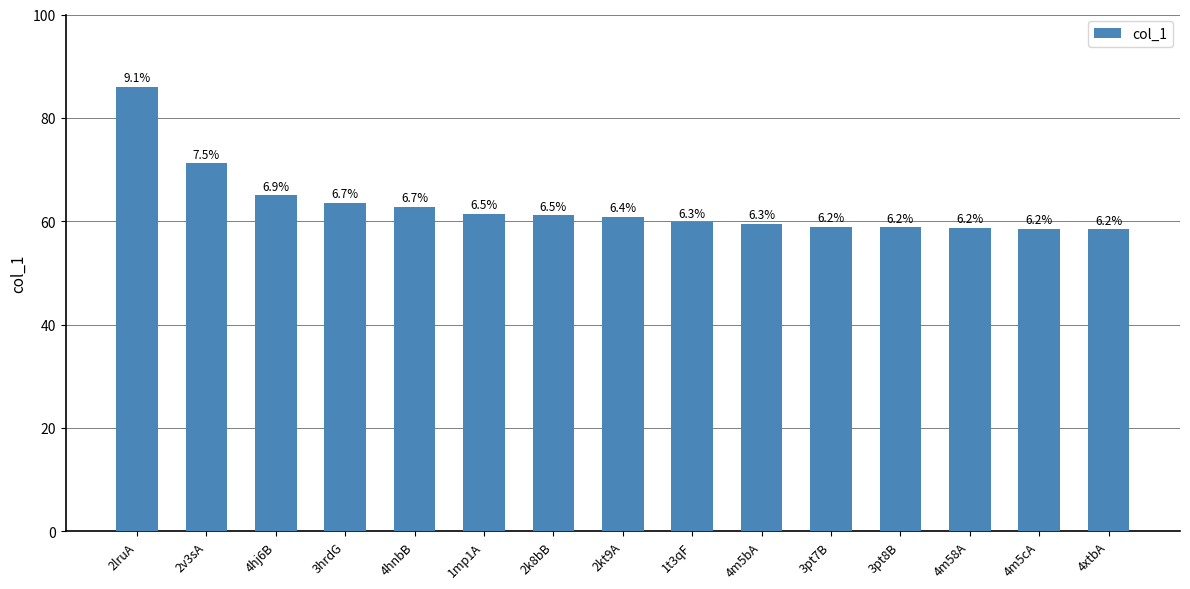

List the labels in order of value, largest first.

2lruA, 2v3sA, 4hj6B, 3hrdG, 4hnbB, 1mp1A, 2k8bB, 2kt9A, 1t3qF, 4m5bA, 3pt7B, 3pt8B, 4m58A, 4m5cA, 4xtbA